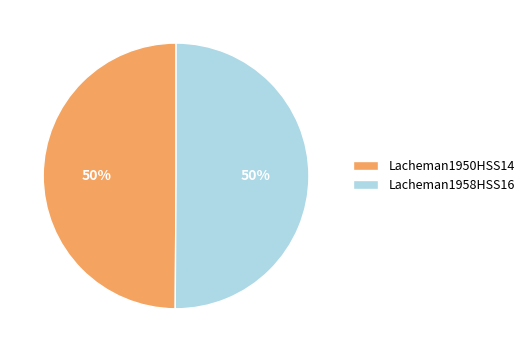

True or false: Lacheman1950HSS14 accounts for 62% of the total.

False